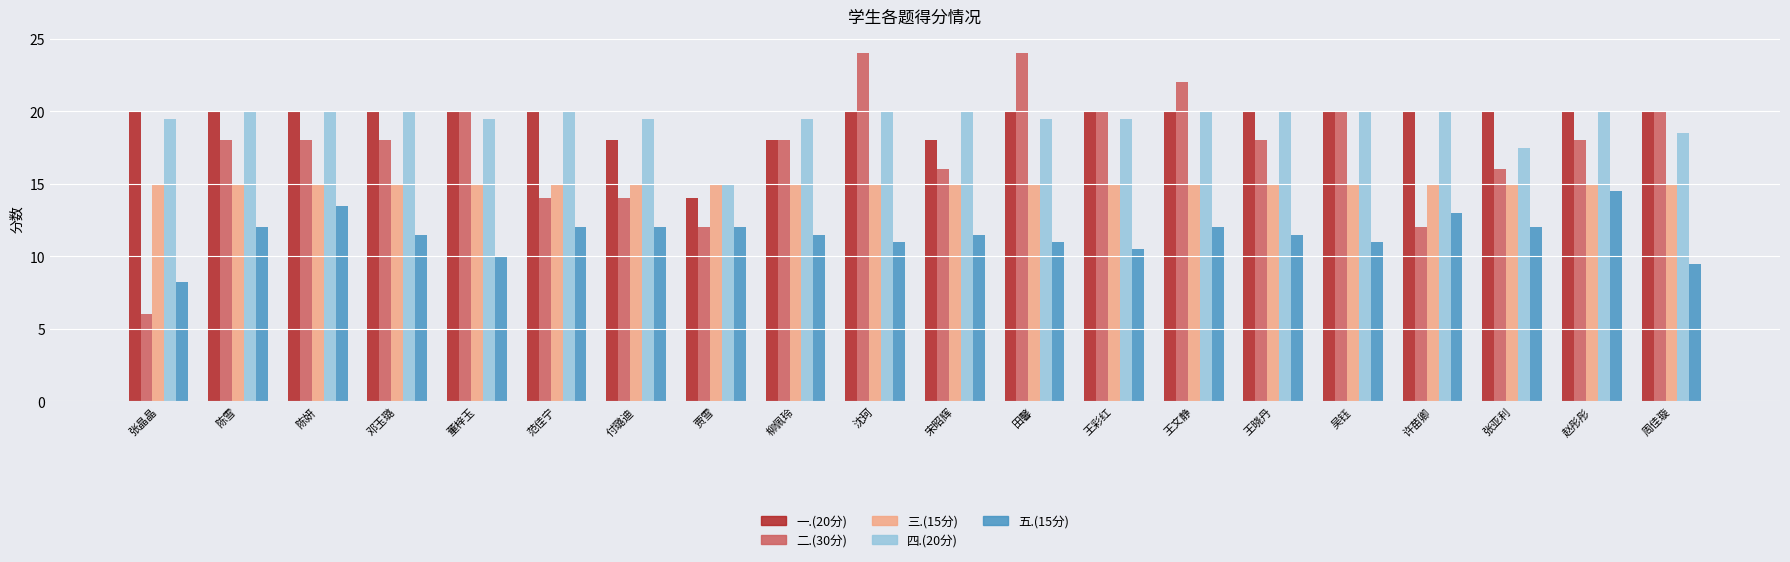

What is the average value of the 二.(30分) series?

17.4